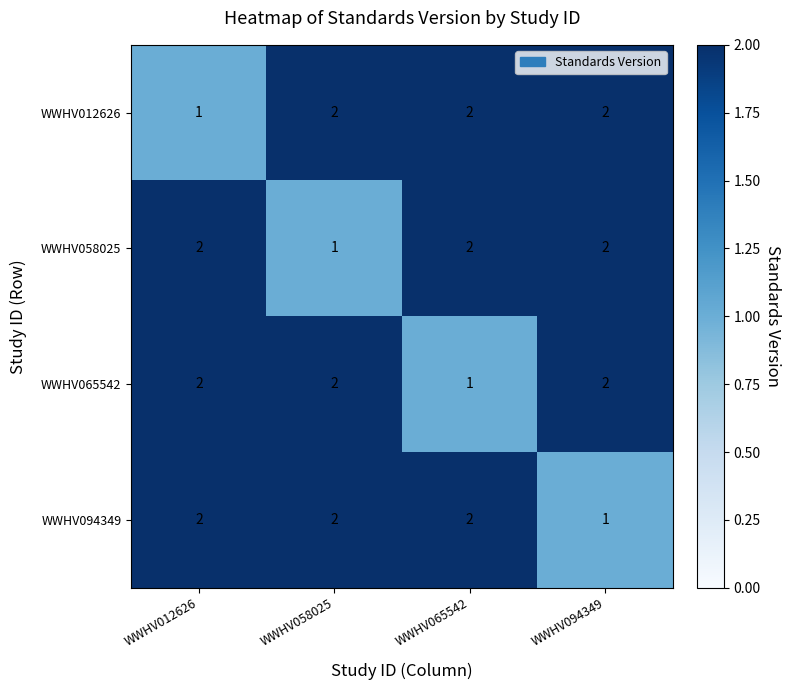

Is it true that WWHV065542 equals 3 at WWHV058025?

False